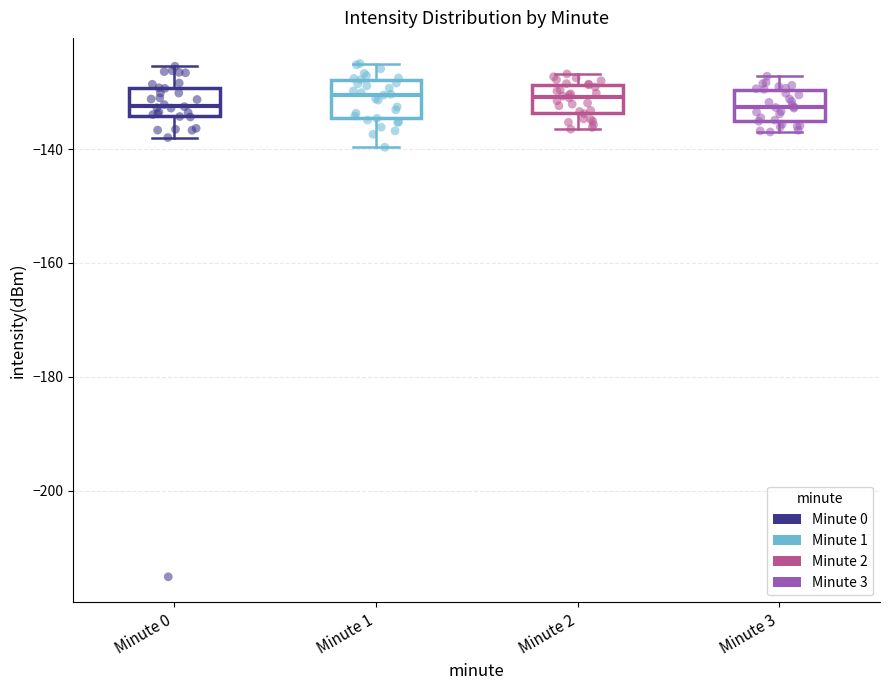

Reading left to right, read every box against the y-axis: the position of its median line, the range the box covers, and the ends of its whiskers. The values are not printed on the chart, so give them approximately, as read against the axis.

Minute 0: median -132, box -134 to -130, whiskers -138 to -126
Minute 1: median -130, box -134 to -128, whiskers -140 to -124
Minute 2: median -130, box -134 to -128, whiskers -136 to -126
Minute 3: median -132, box -136 to -130, whiskers -136 (just below the box's lower edge) to -128